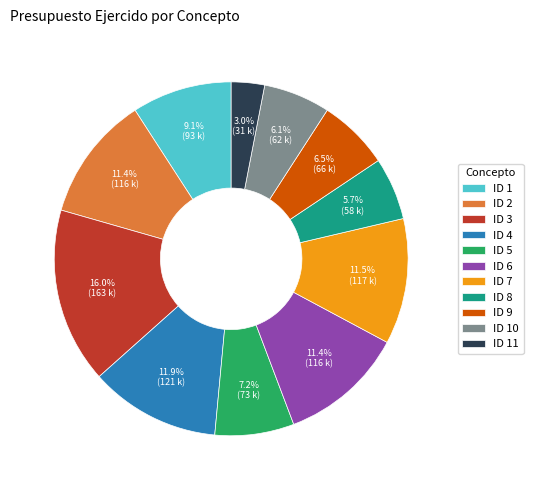

What is the ratio of the value at ID 9 to the value at ID 10?

1.1